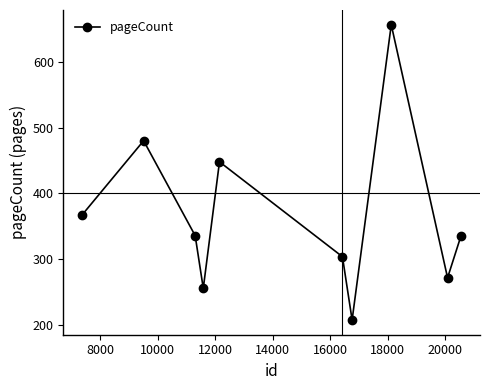

What is the value of the 9th point from the left?

272